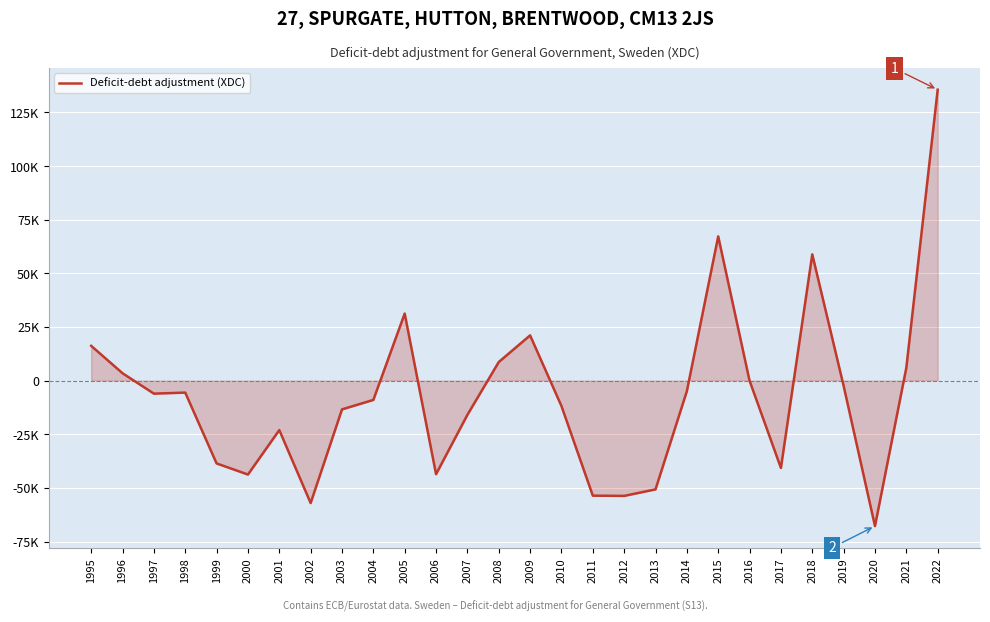

At which category does the data reach its first local peak?

1998